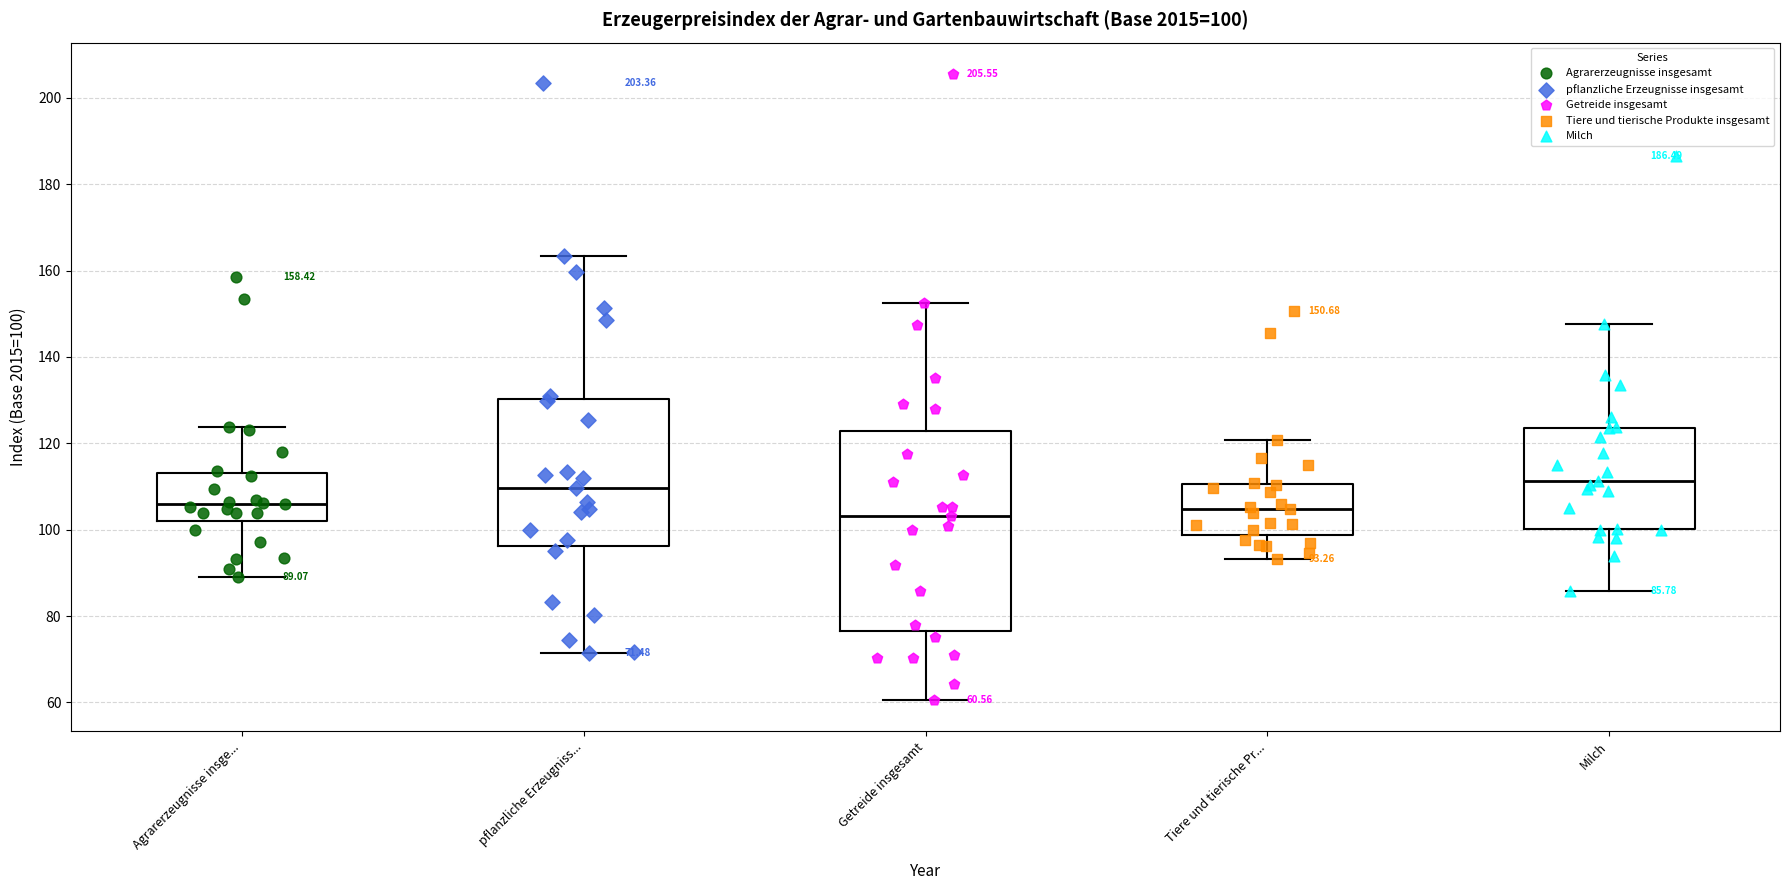

Which box is the tallest, from its lower edge to its upper edge?

Getreide insgesamt